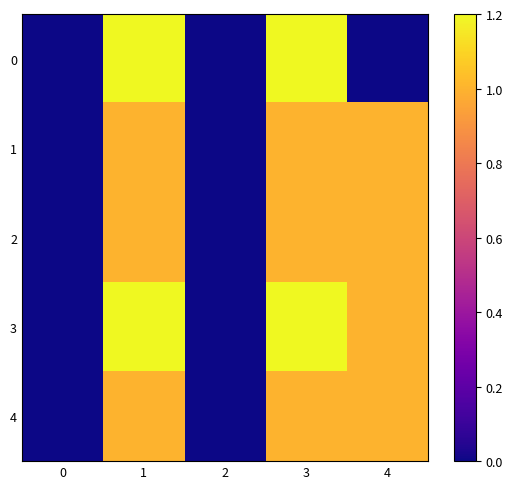

How many categories are shown in the chart?

5